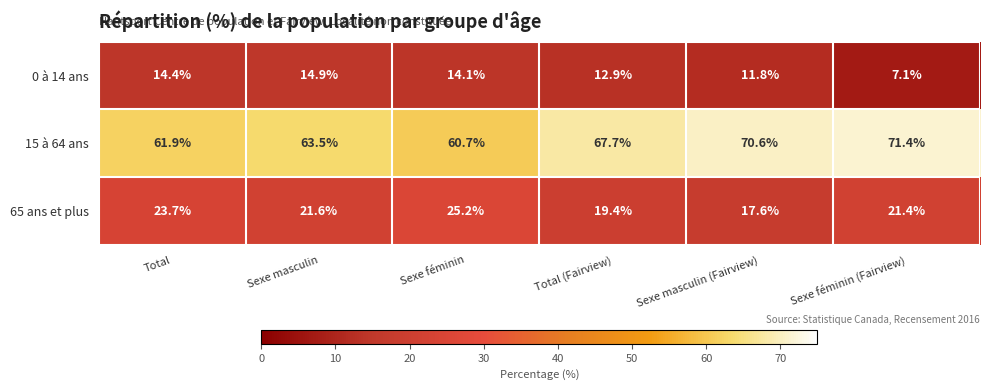

What is the greatest value displayed?

71.4